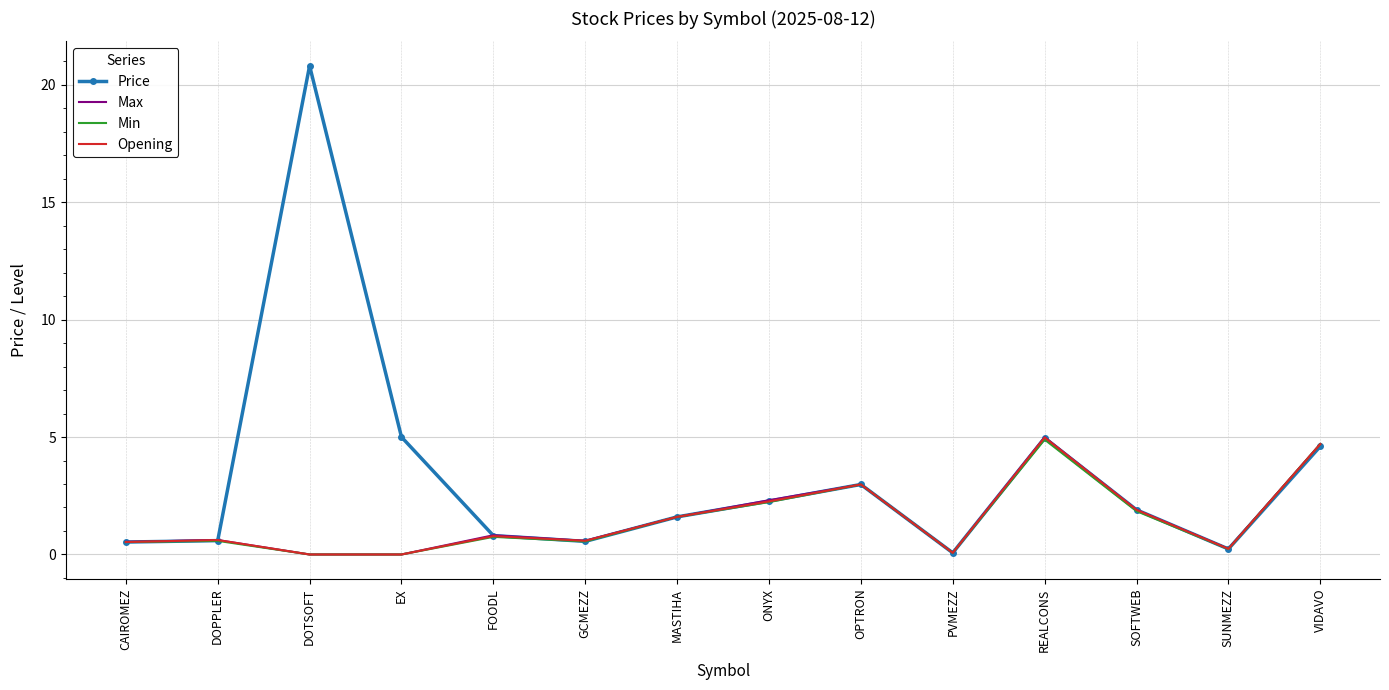

At which category is the sum across all series the highest?

DOTSOFT